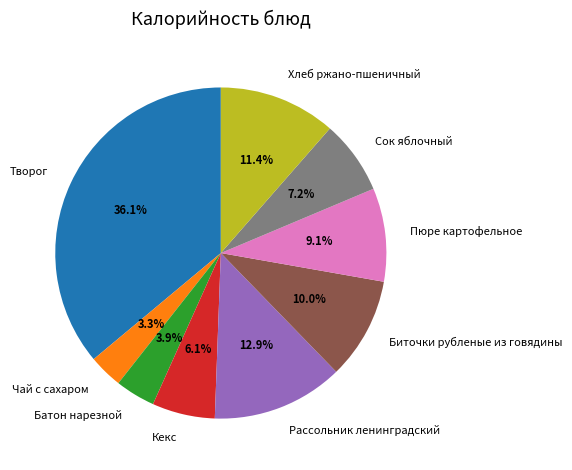

Approximately how many times larger is the value at Биточки рубленые из говядины compared to Батон нарезной?

2.6